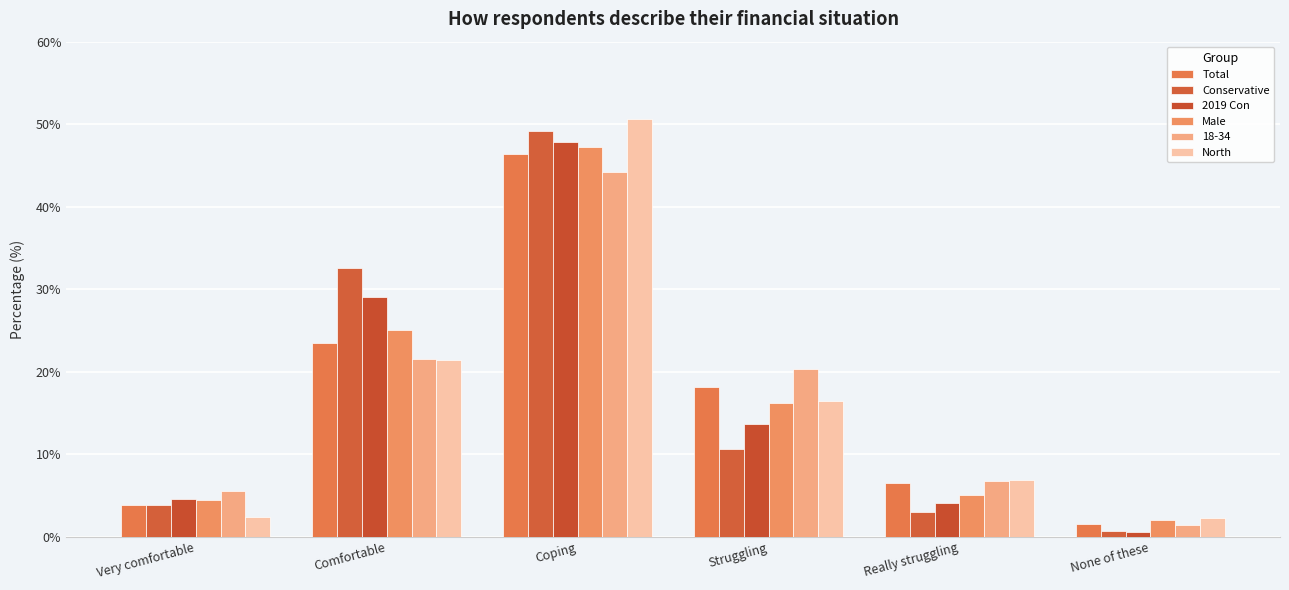

What is the label of the 6th bar from the left?

None of these